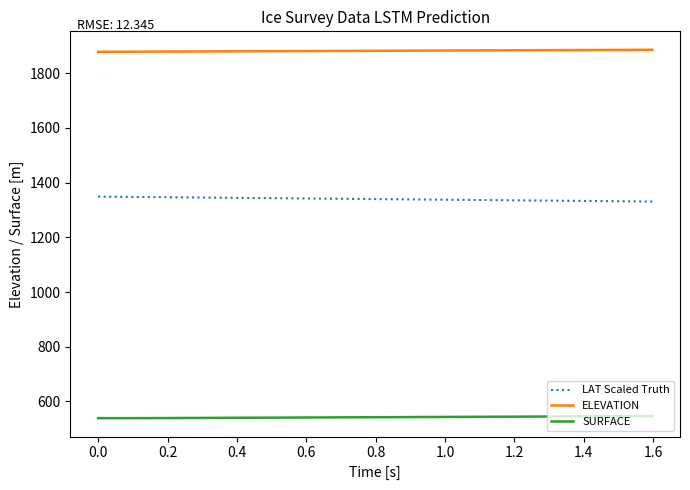

What is the greatest value displayed?

1886.0